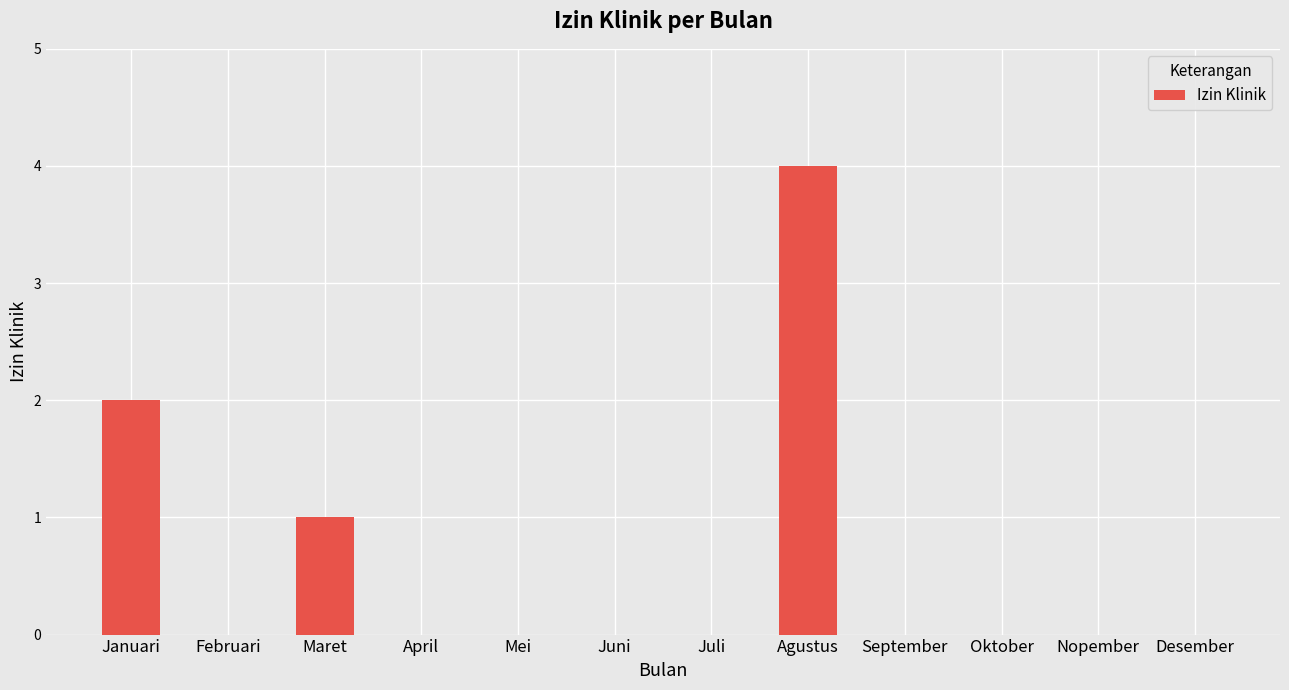

How many series are shown in this chart?

1